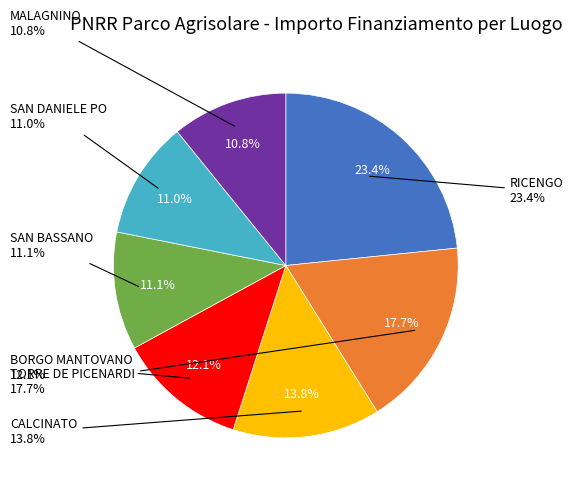

Is there any slice that represents more than half of the pie?

No